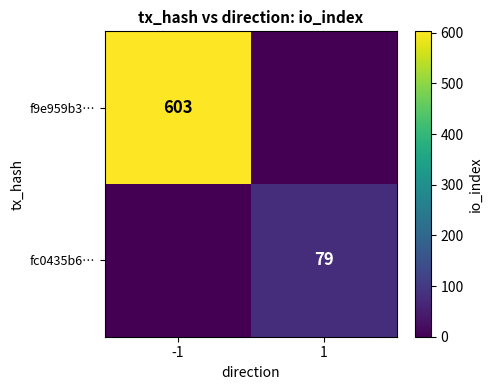

The value of f9e959b3… at -1 is 914. True or false?

False